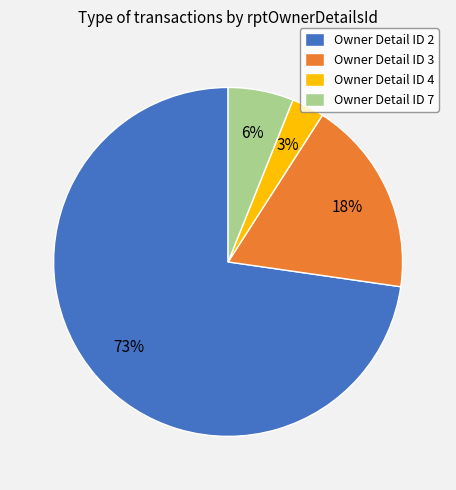

Which slice is the largest?

Owner Detail ID 2